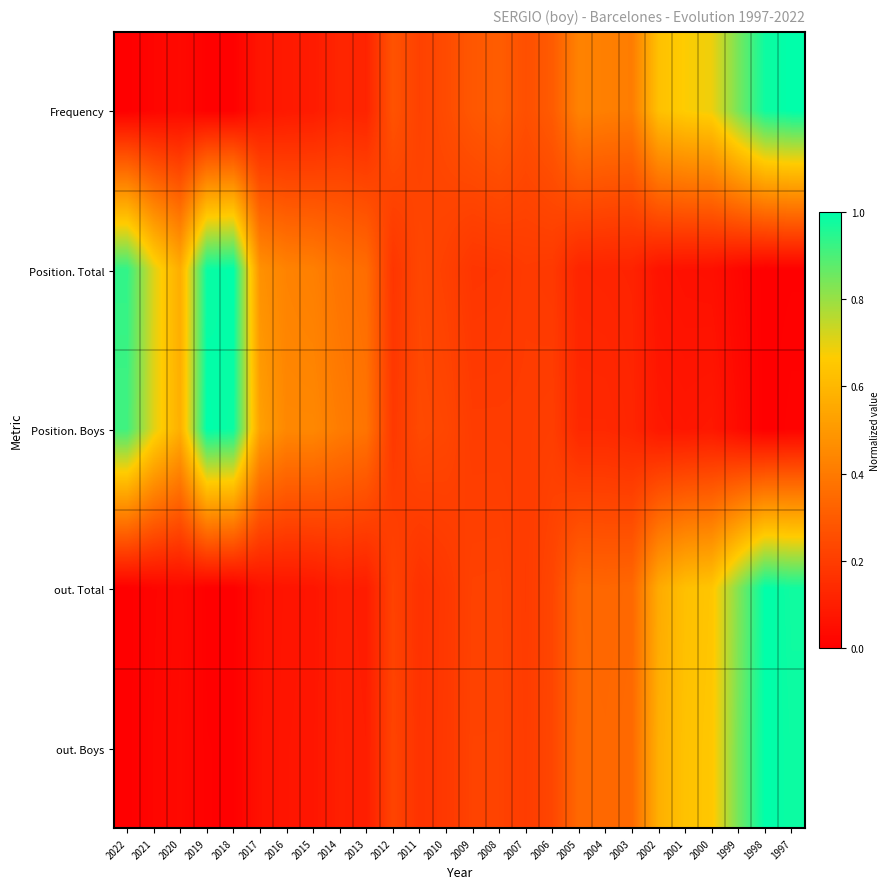

How many categories are shown in the chart?

26